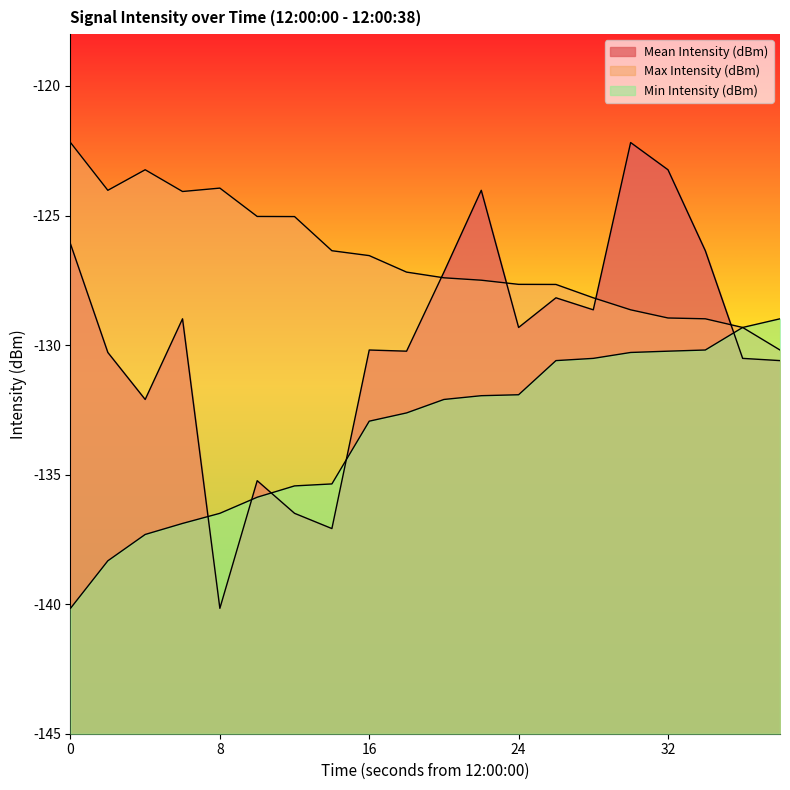

Which series changed the most between 14 and 24?

Mean Intensity (dBm)